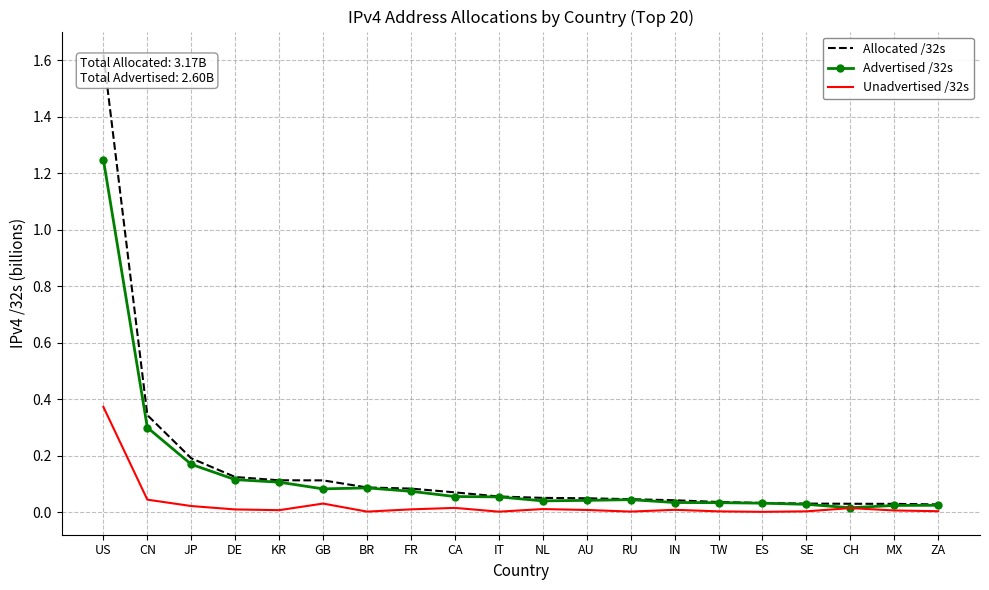

List the series in order of their peak value, lowest first.

Unadvertised /32s, Advertised /32s, Allocated /32s